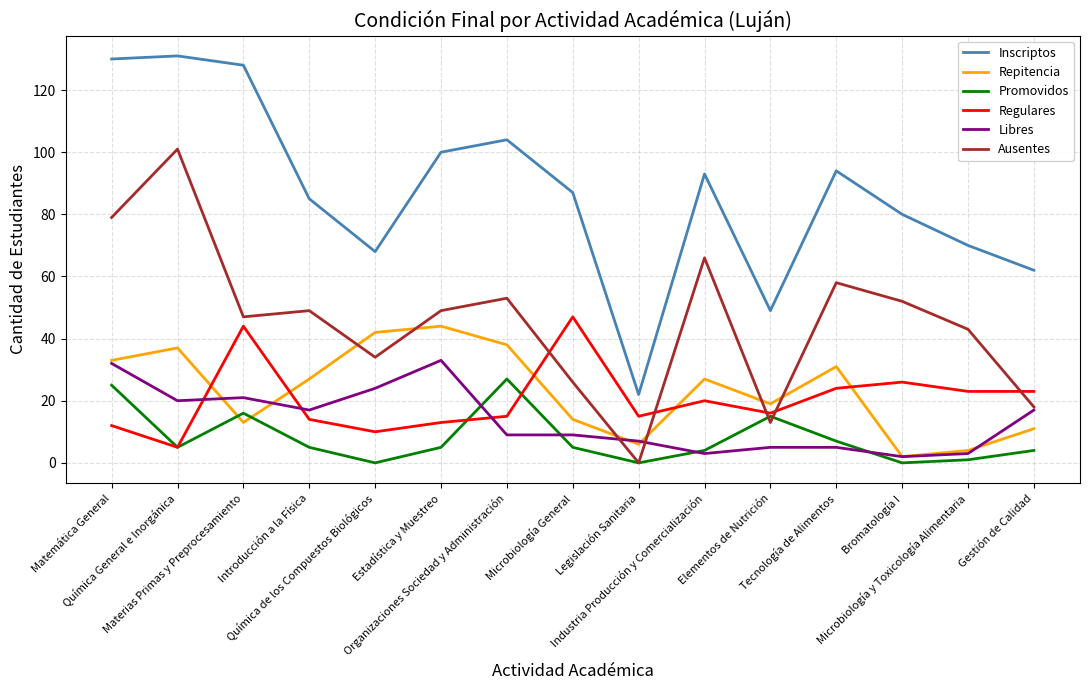

How many interior local valleys does the Ausentes series have?

4